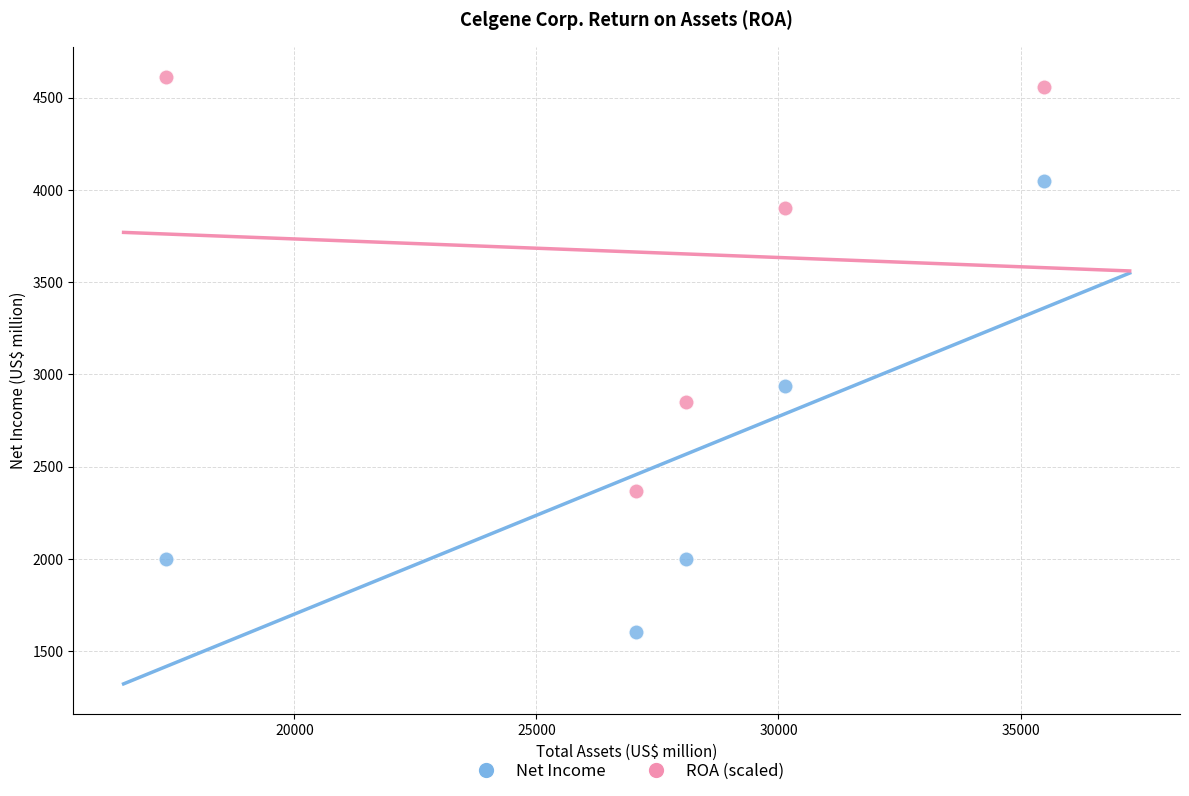

Across all data points, what is the range of Y values (max minus min)?

3010